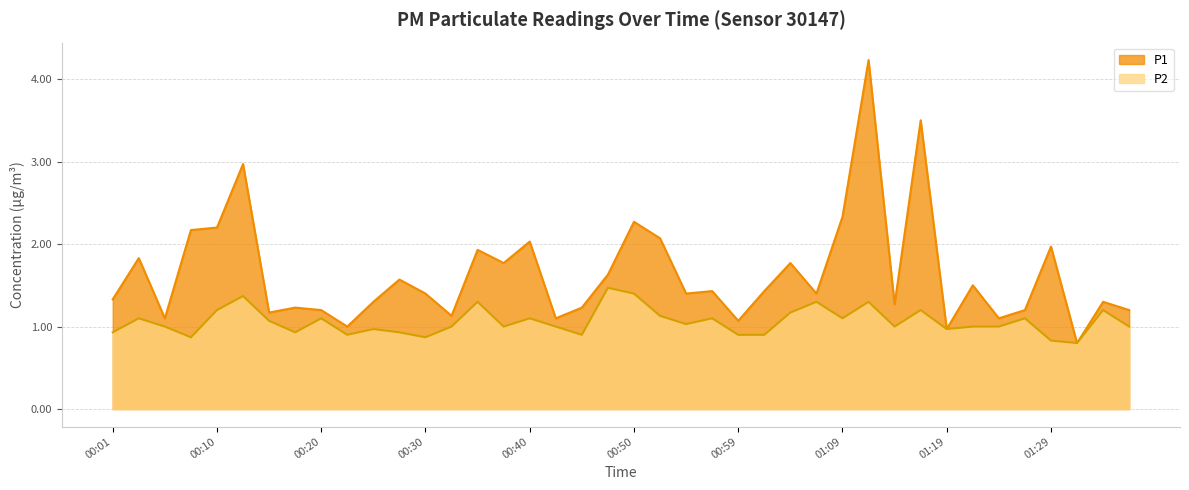

What is the difference between the maximum and minimum values in the P1 series?

3.4